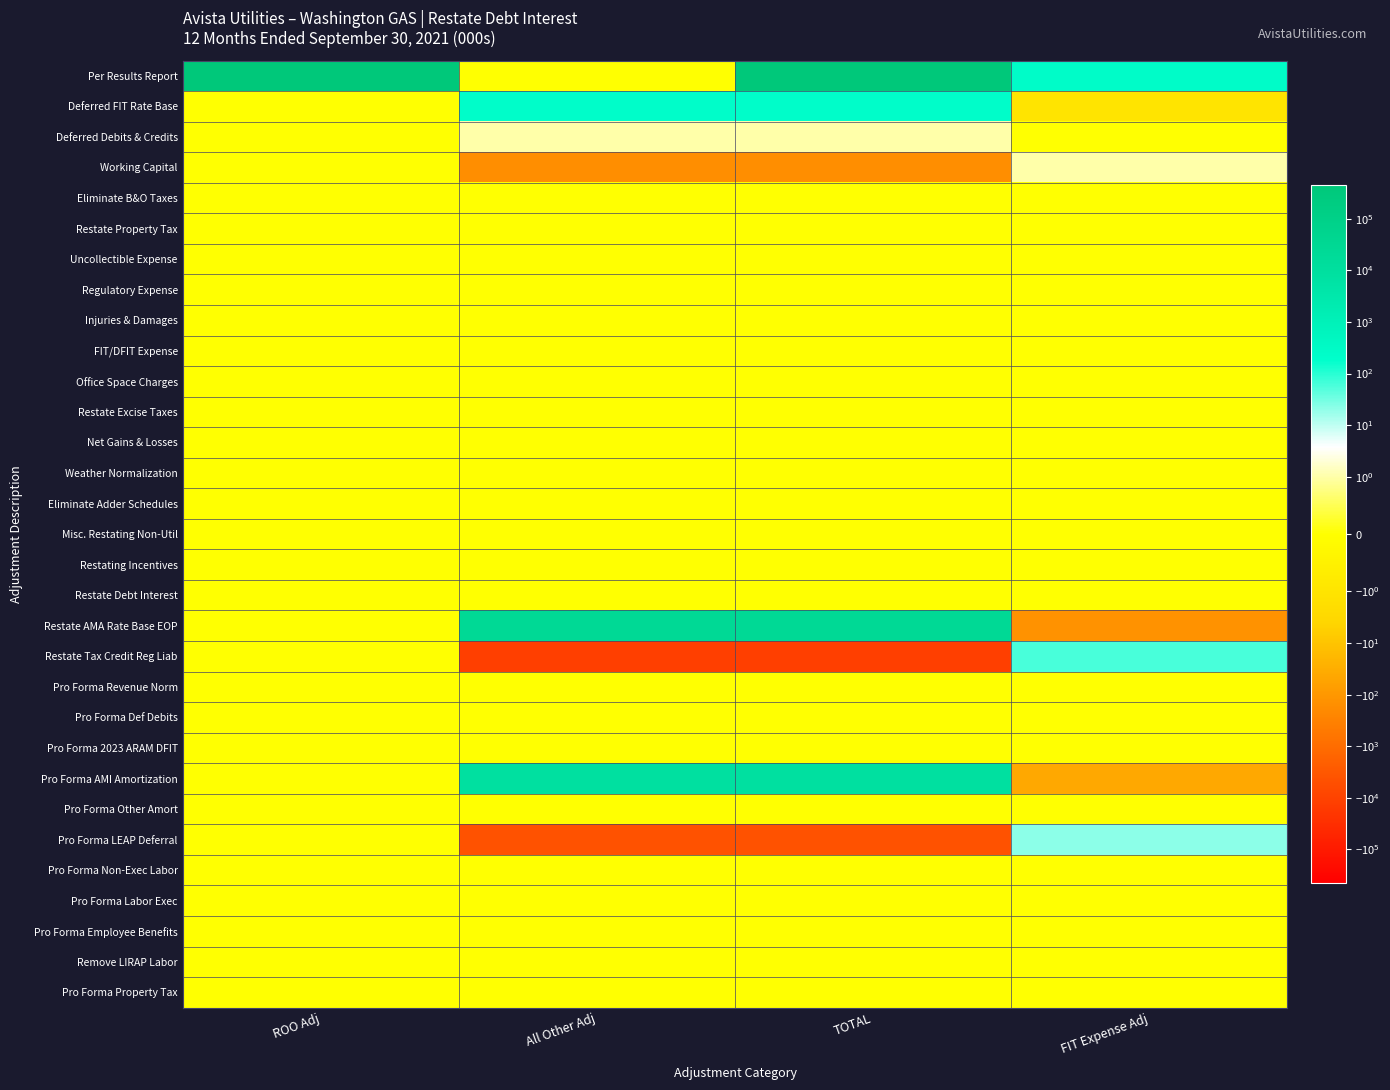

How many data points does each series have?

4